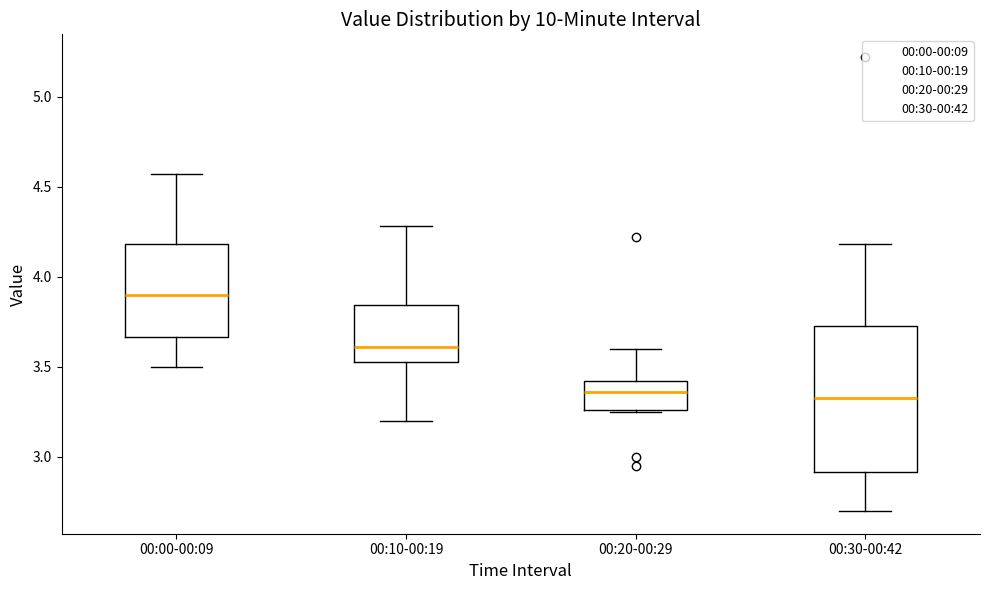

Reading left to right, transcribe this box plot: for each box, give where its median line is, the range the box spans, and where its two whiskers end, as read against the y-axis. The values are not printed on the chart, so give them approximately, as read against the axis.

00:00-00:09: median 3.90, box 3.65 to 4.20, whiskers 3.50 to 4.55
00:10-00:19: median 3.60, box 3.55 to 3.85, whiskers 3.20 to 4.30
00:20-00:29: median 3.35, box 3.25 to 3.40, whiskers 3.25 to 3.60
00:30-00:42: median 3.35, box 2.90 to 3.75, whiskers 2.70 to 4.20